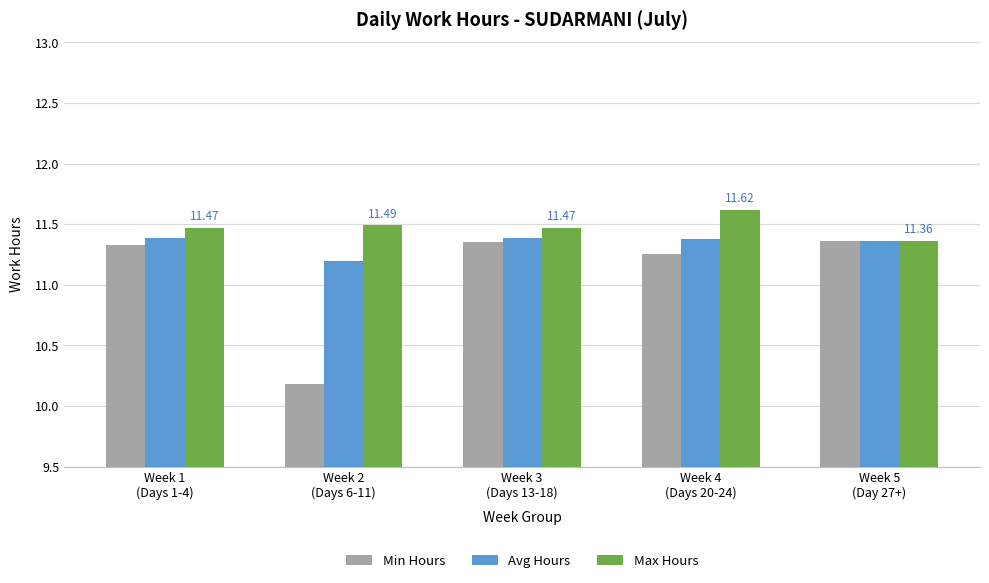

Where is Max Hours nearest to the value 11?

Week 5
(Day 27+)